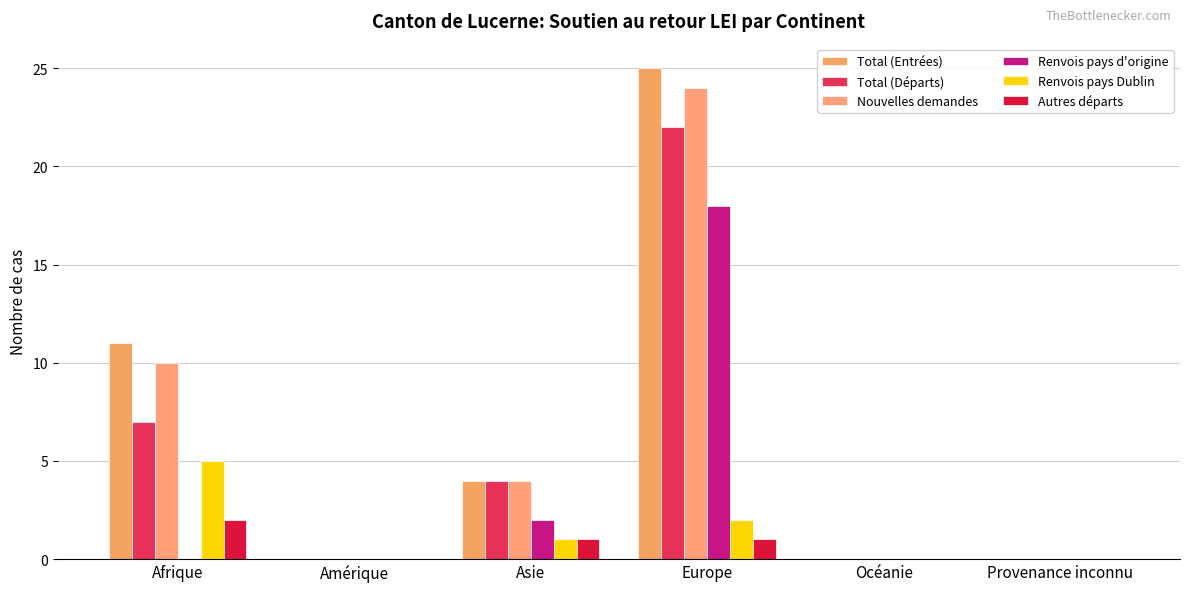

What is the sum of all Renvois pays d'origine values?

20